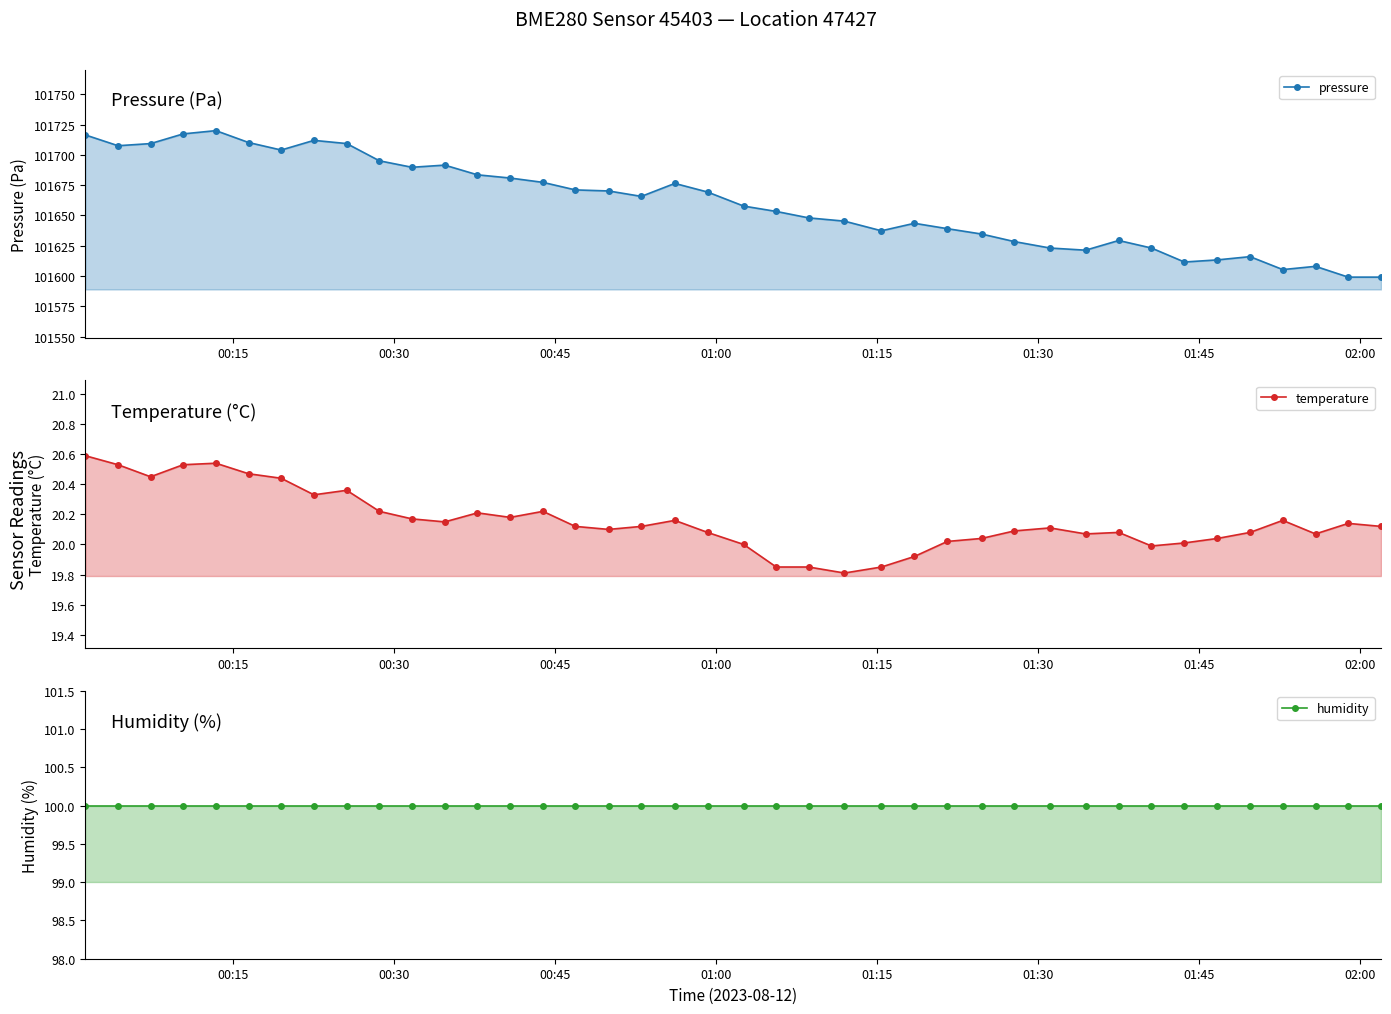

Is it true that humidity equals 131.4 at 23?

False